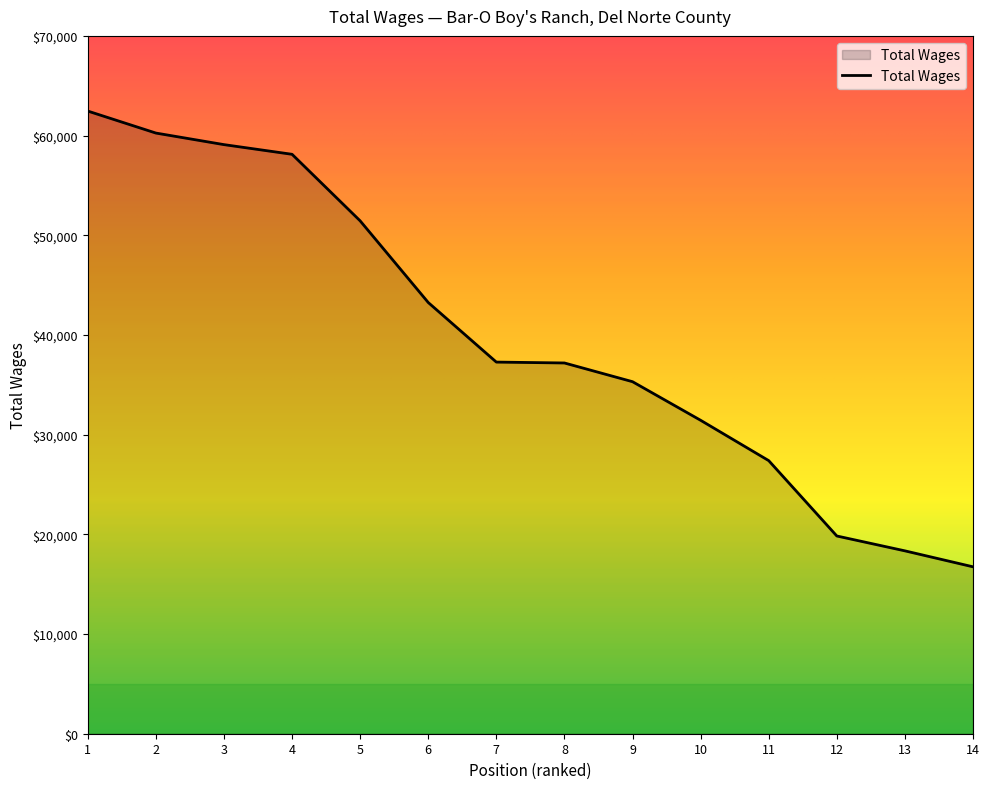

Where does the data first go above 37279?

1